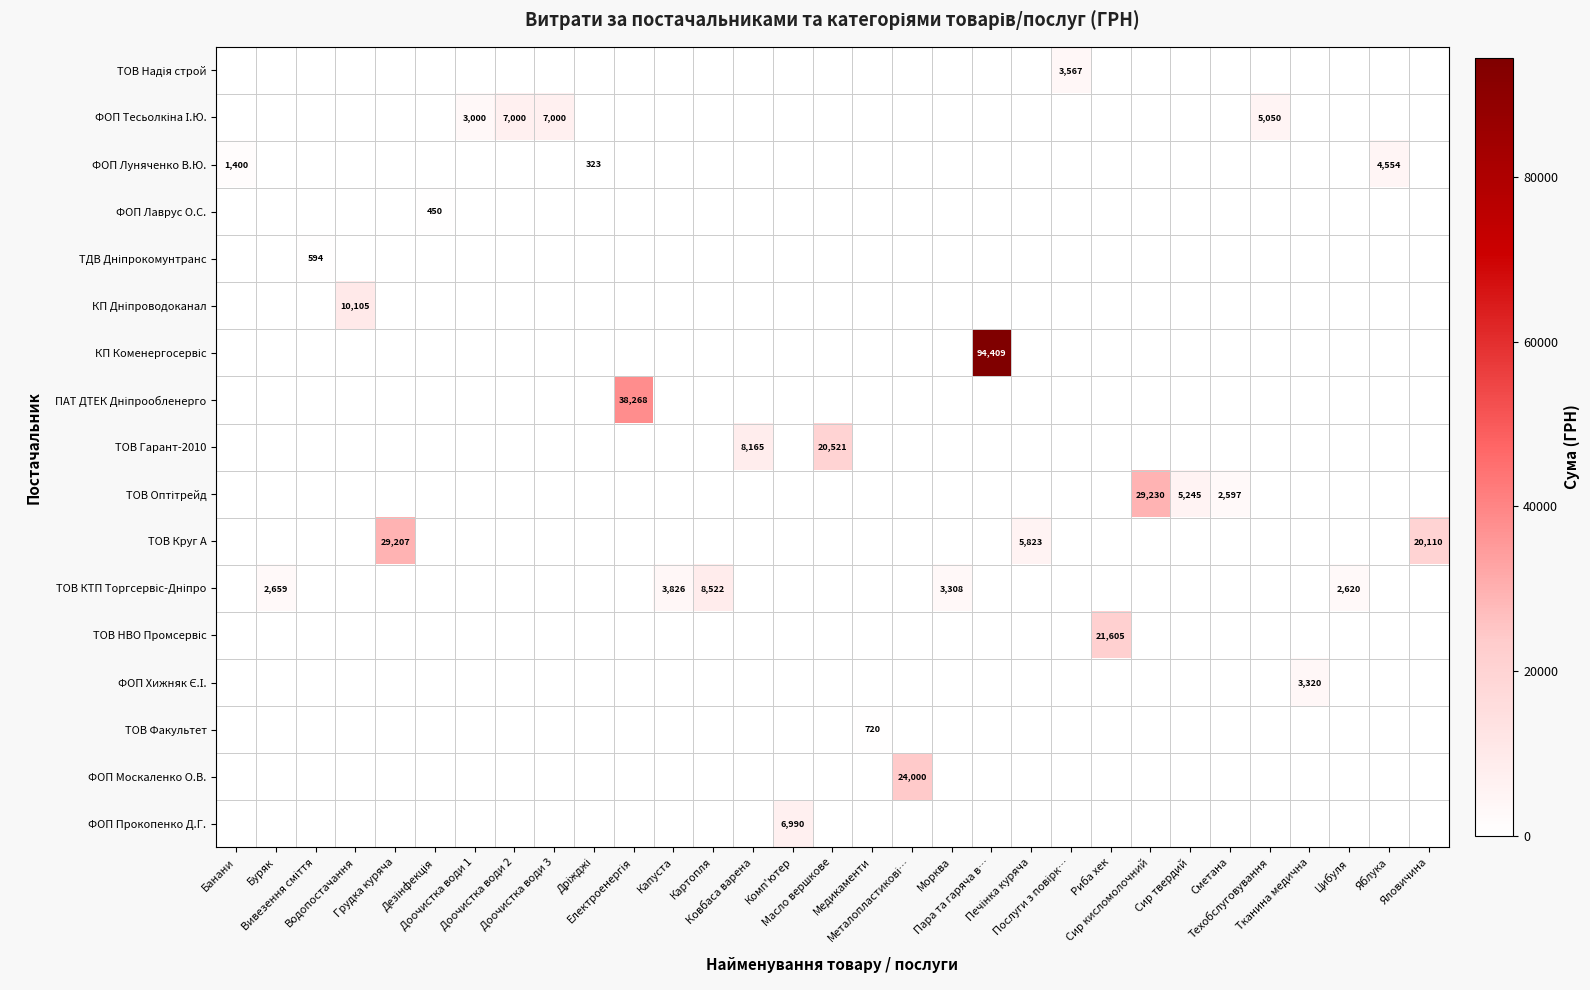

Which category has the lowest value across all series?

Банани